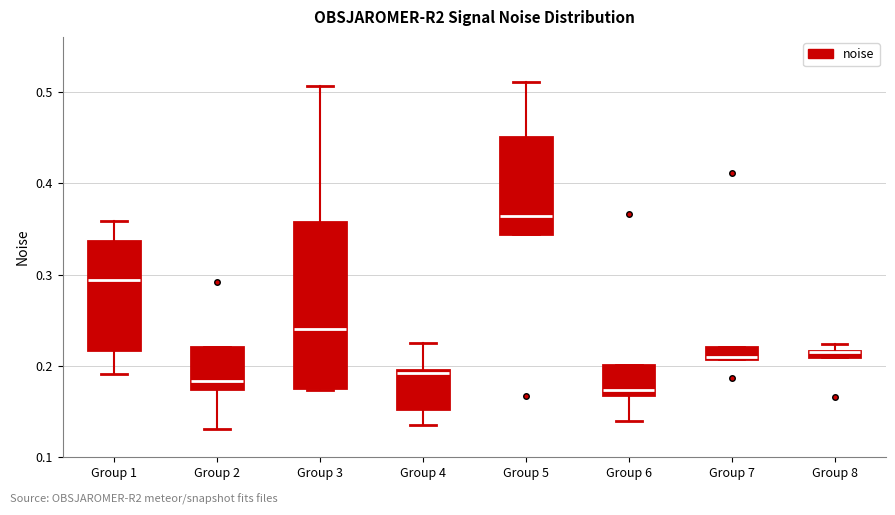

Where does the upper whisker of the box for Group 1 end on the y-axis? The values are not printed on the chart, so give them approximately, as read against the axis.

0.36